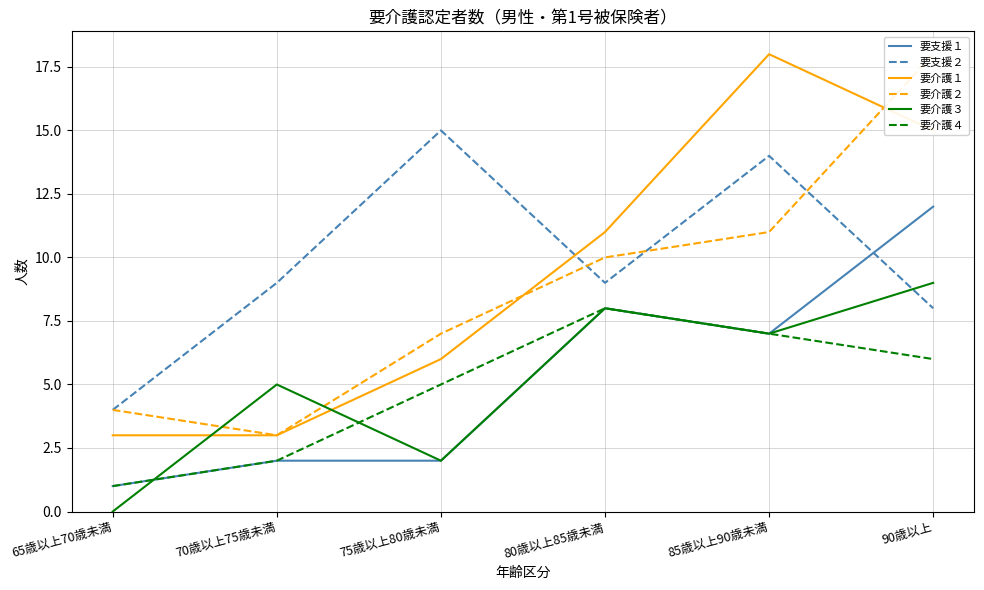

Which series has the widest spread of values?

要介護１